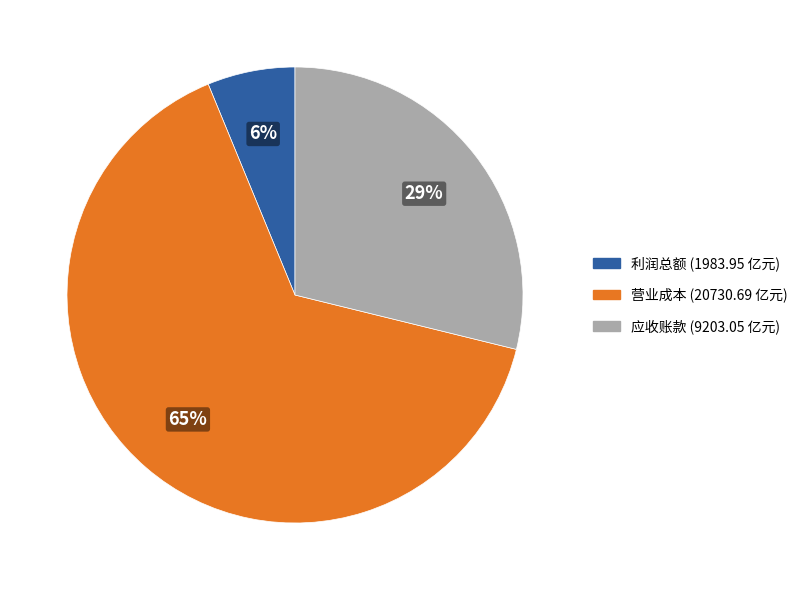

To the nearest percent, what is the average slice percentage?

33%